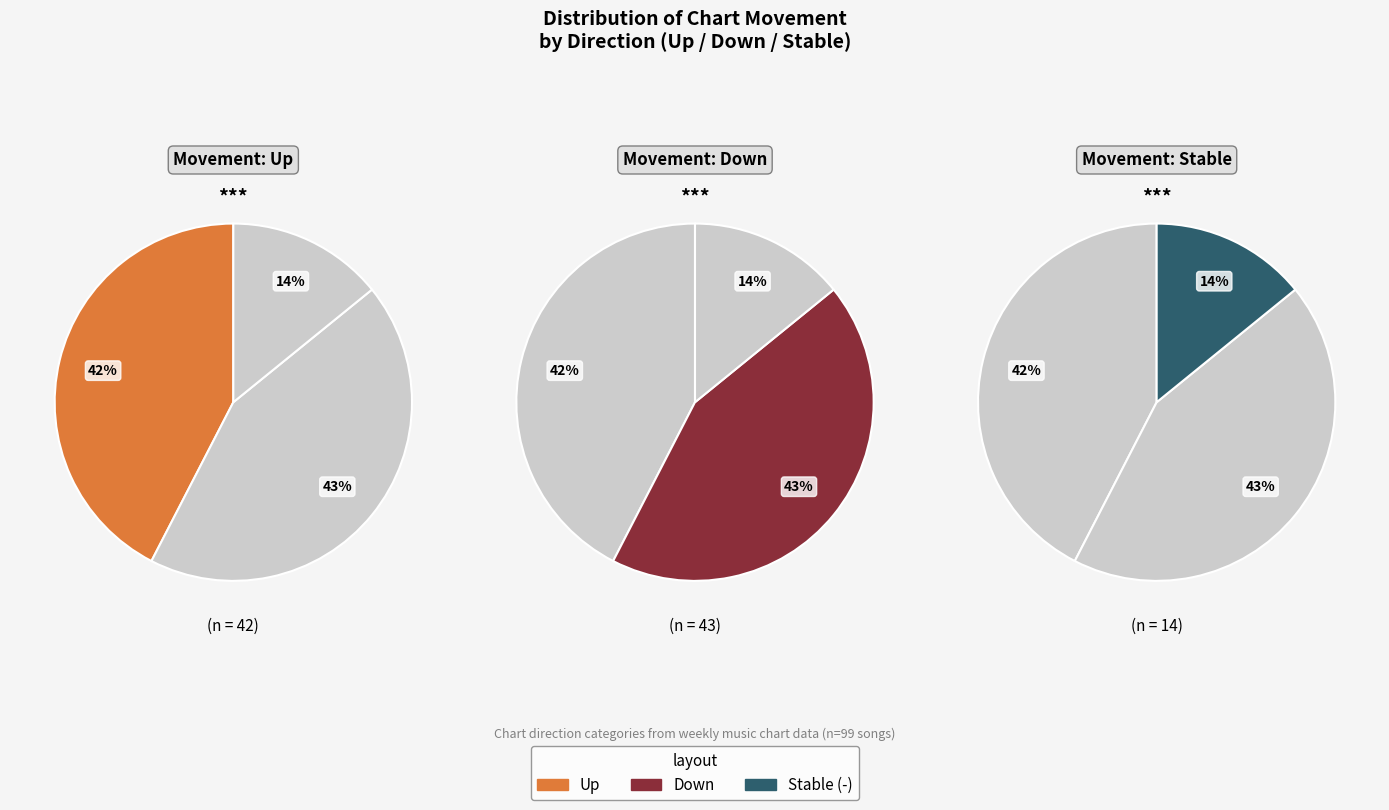

Combined, do up and - account for over 50%?

Yes